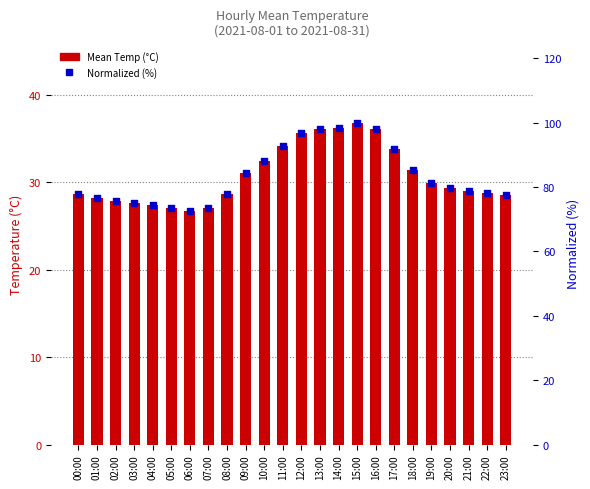

Which series has the largest Y range (max minus min)?

Normalized (%)